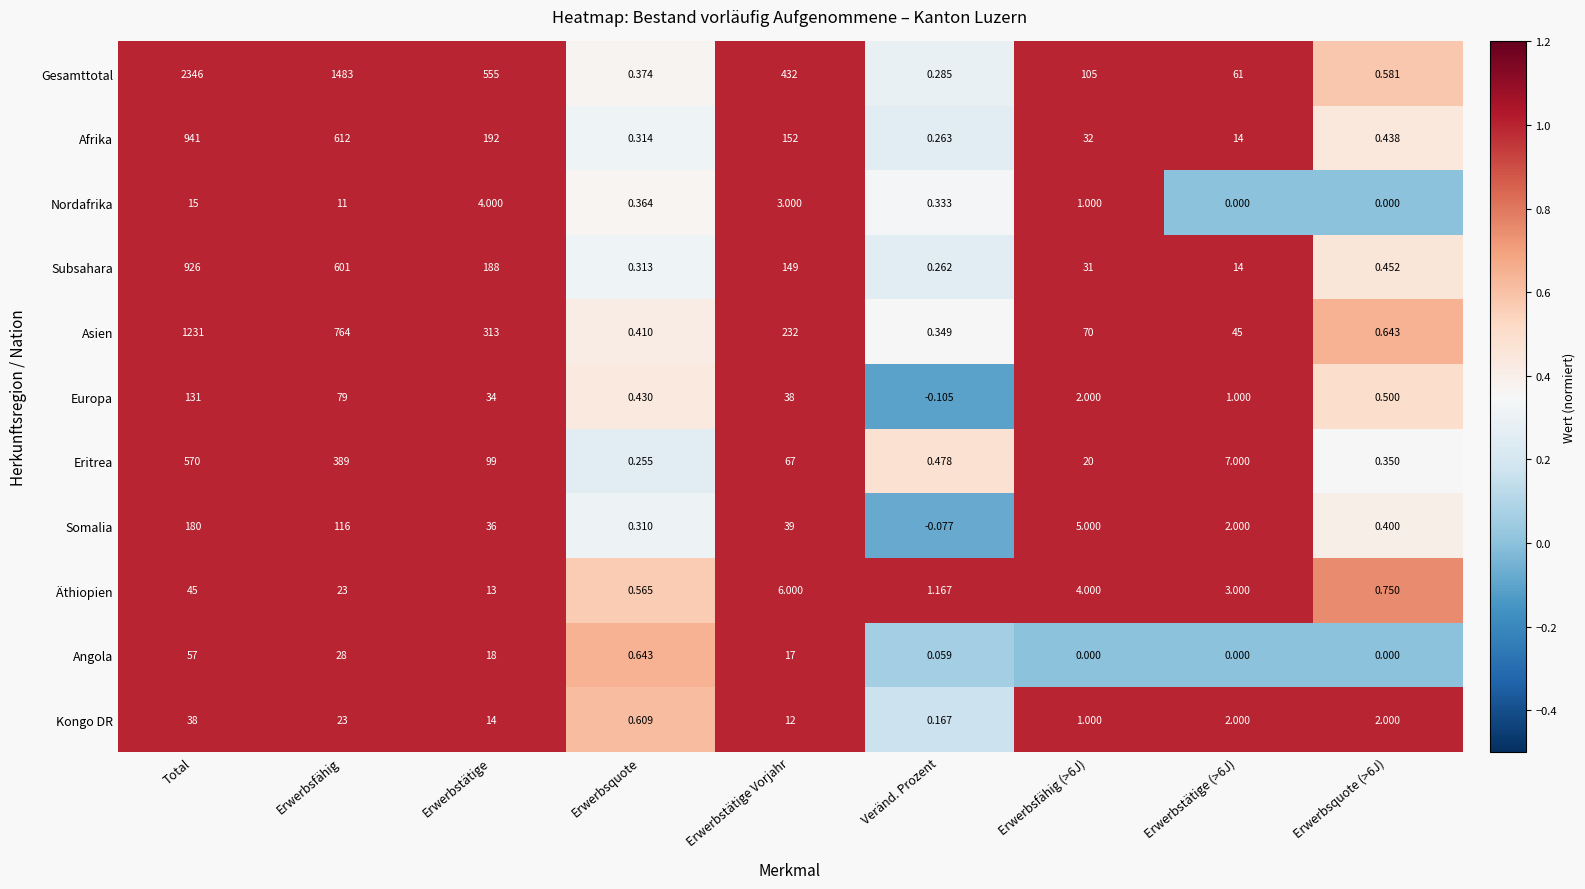

At which category is the sum across all series the highest?

Total